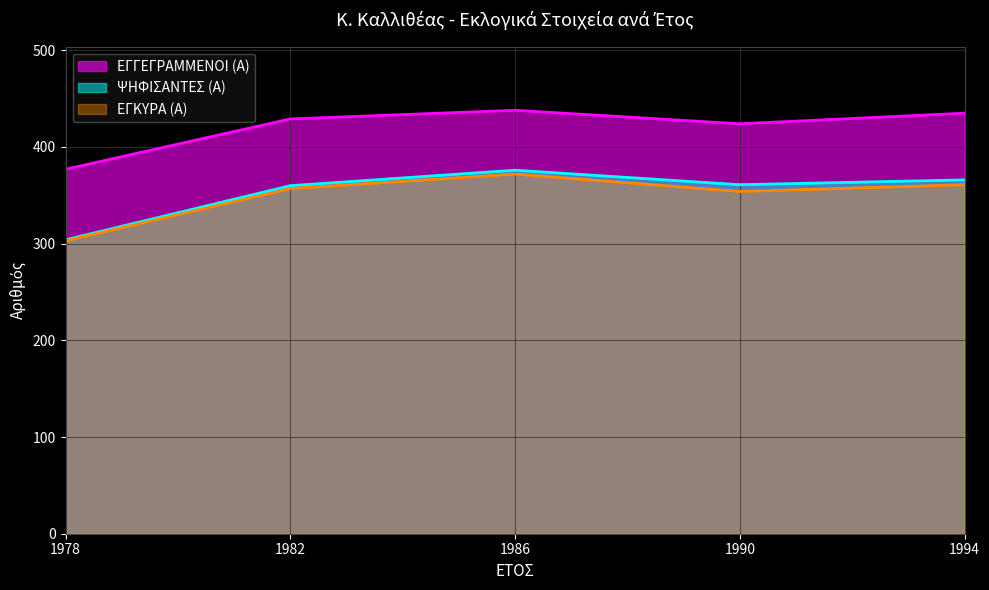

The ΕΓΓΕΓΡΑΜΜΕΝΟΙ (Α) series shows 218 at 1994. True or false?

False